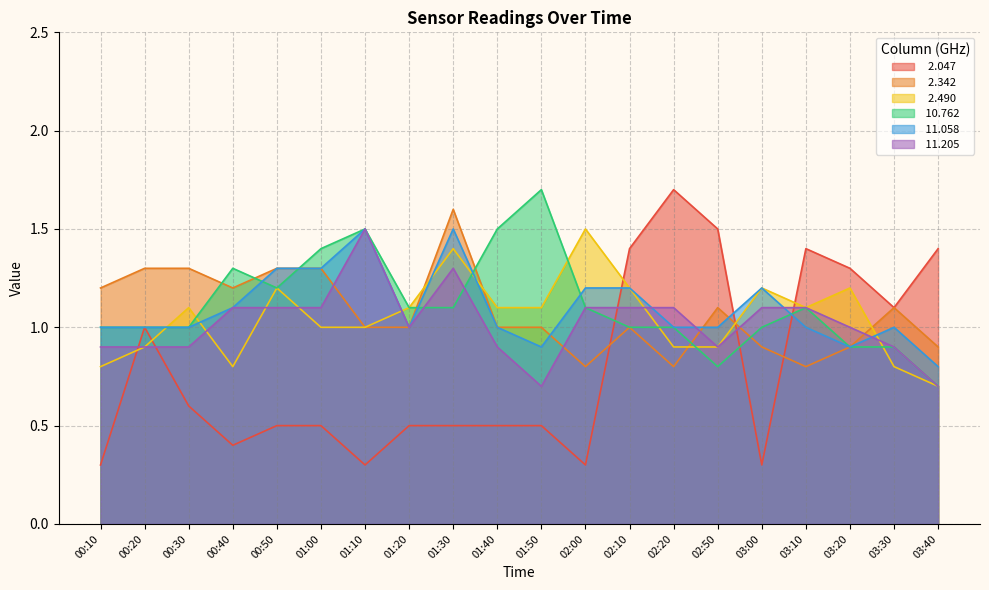

At which label does  11.058 first exceed 1?

00:40